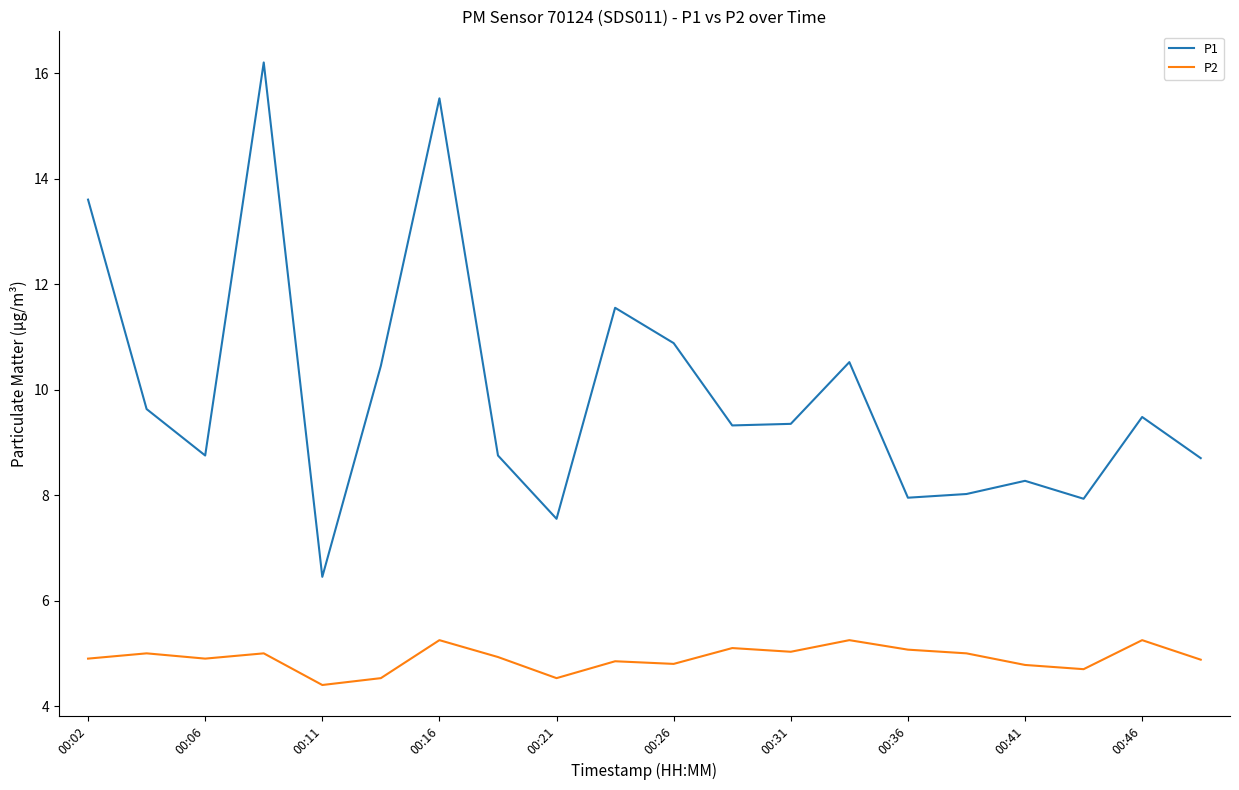

What is the maximum value shown in the chart?

16.2